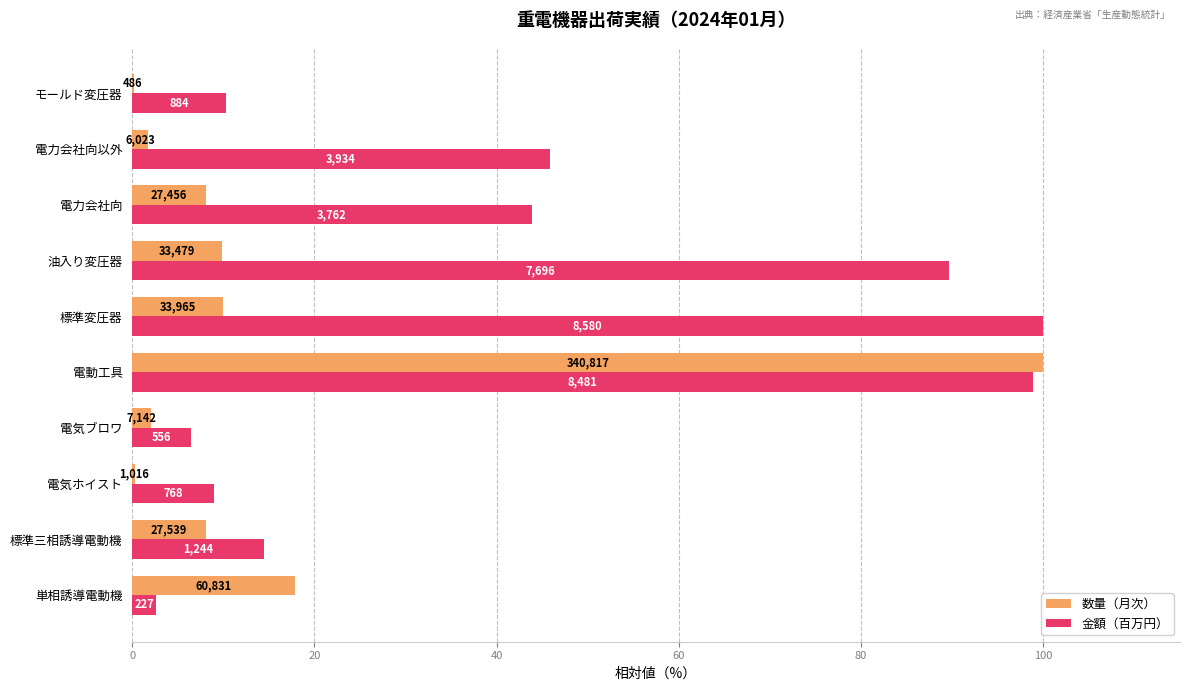

List the series in order of their peak value, highest first.

数量（月次）, 金額（百万円）